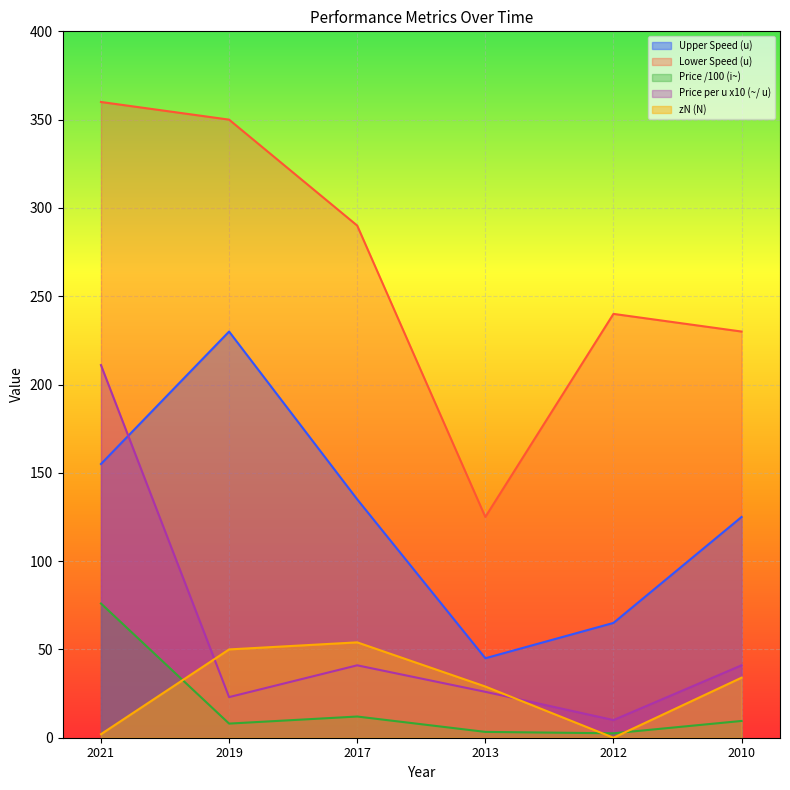

How many categories are shown in the chart?

6